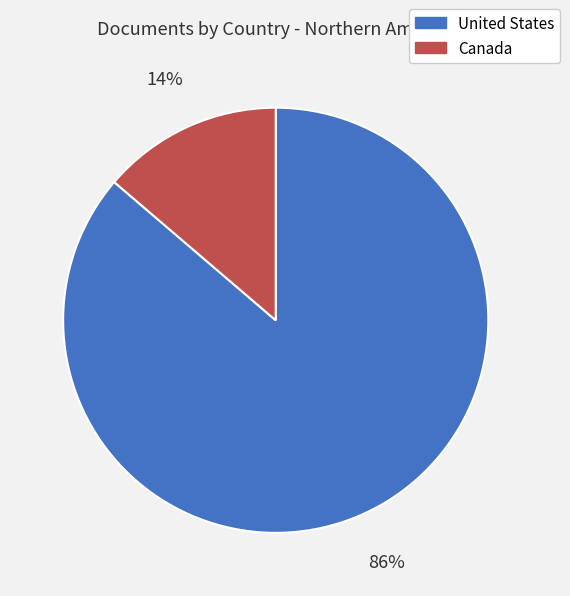

Which slice is the smallest?

Canada